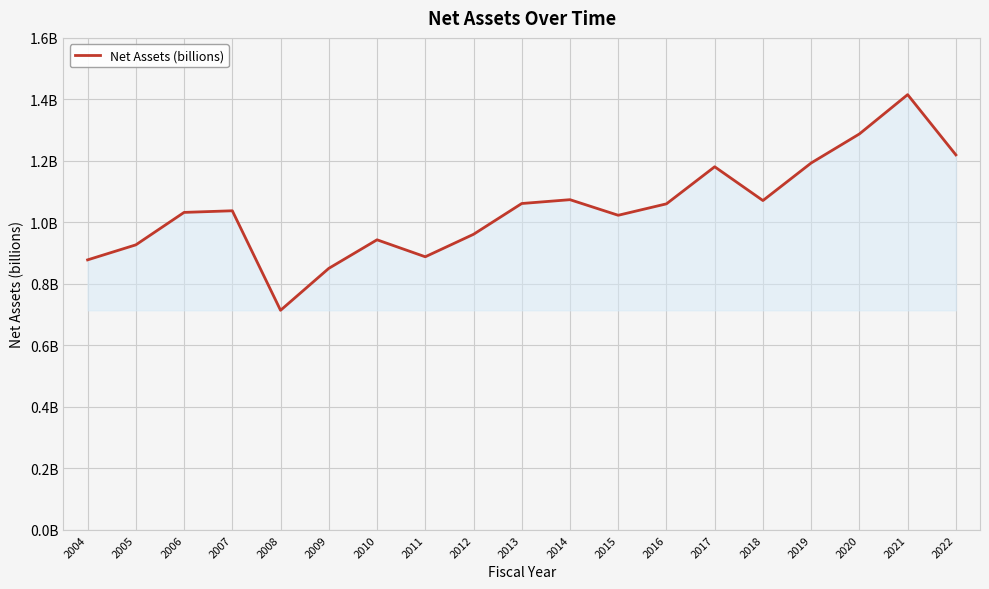

Reading left to right, list all the values displayed in this chart.

0.9	0.9	1.0	1.0	0.7	0.9	0.9	0.9	1.0	1.1	1.1	1.0	1.1	1.2	1.1	1.2	1.3	1.4	1.2